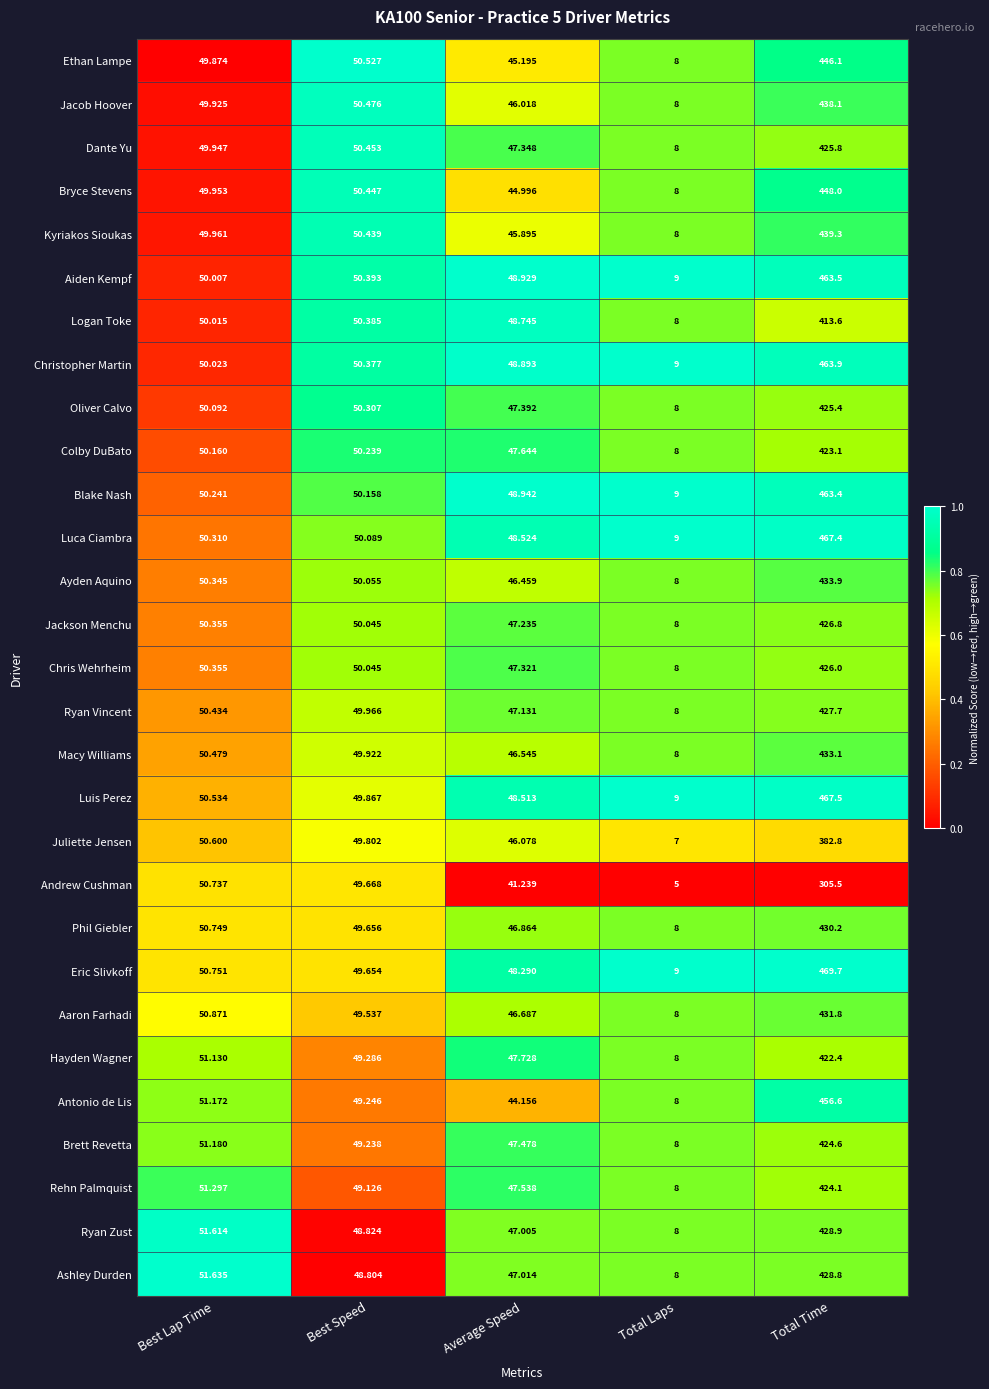

Where does the Phil Giebler series first go above 49?

Best Lap Time